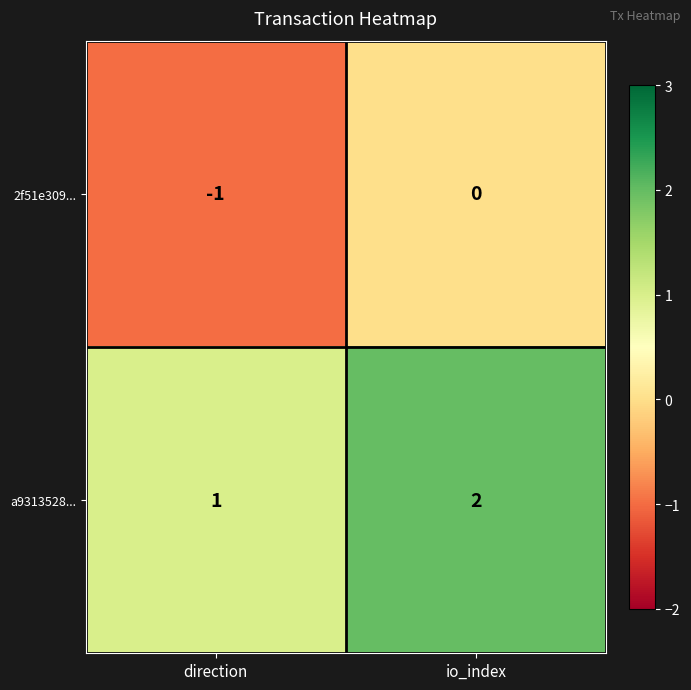

Where is 2f51e309... nearest to the value 0?

io_index